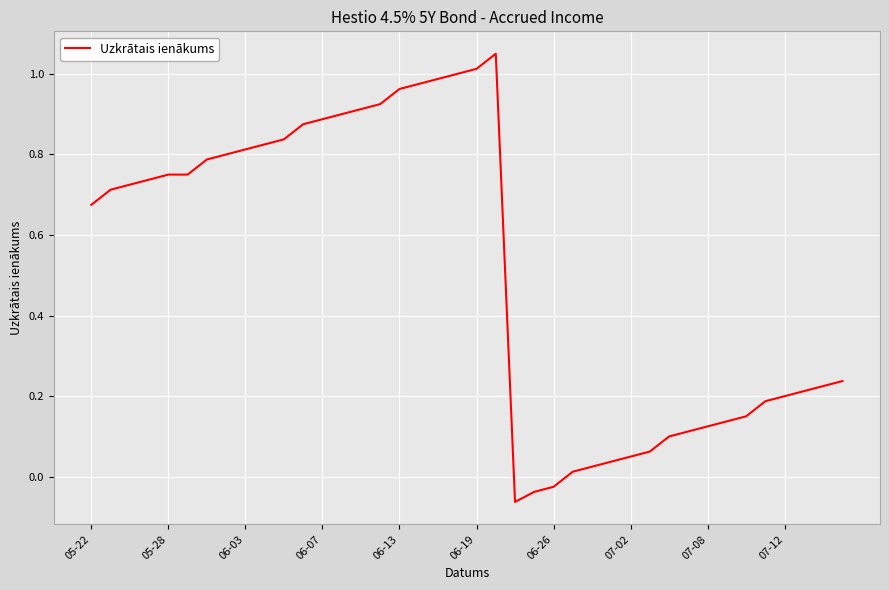

Where does the data first go above 0?

05-22